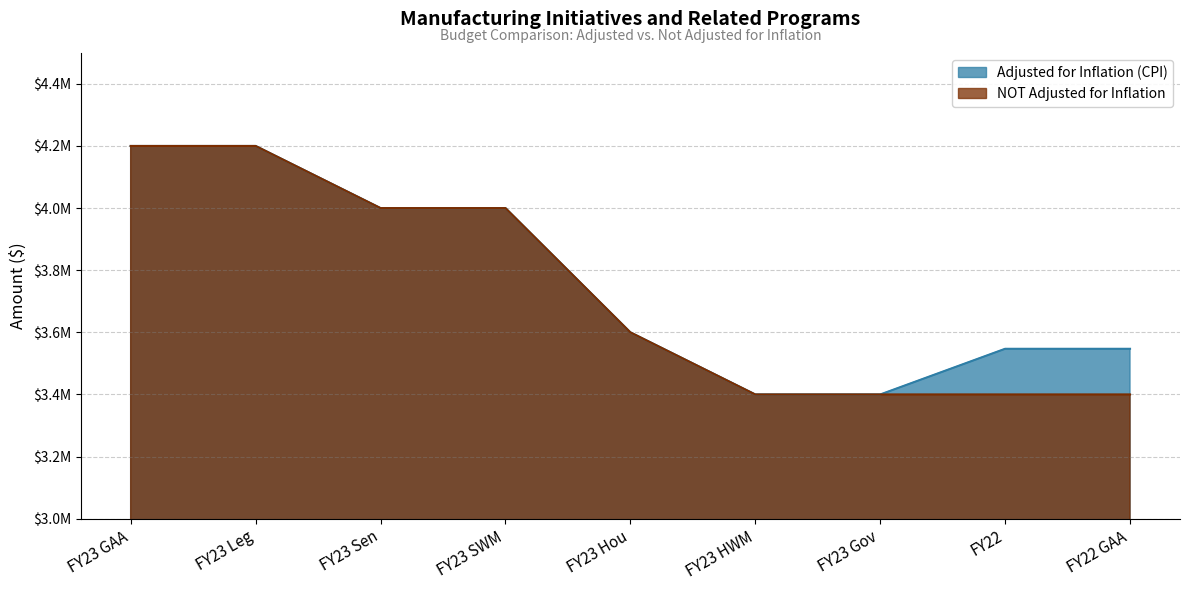

The NOT Adjusted for Inflation series shows 5187982 at FY23 HWM. True or false?

False